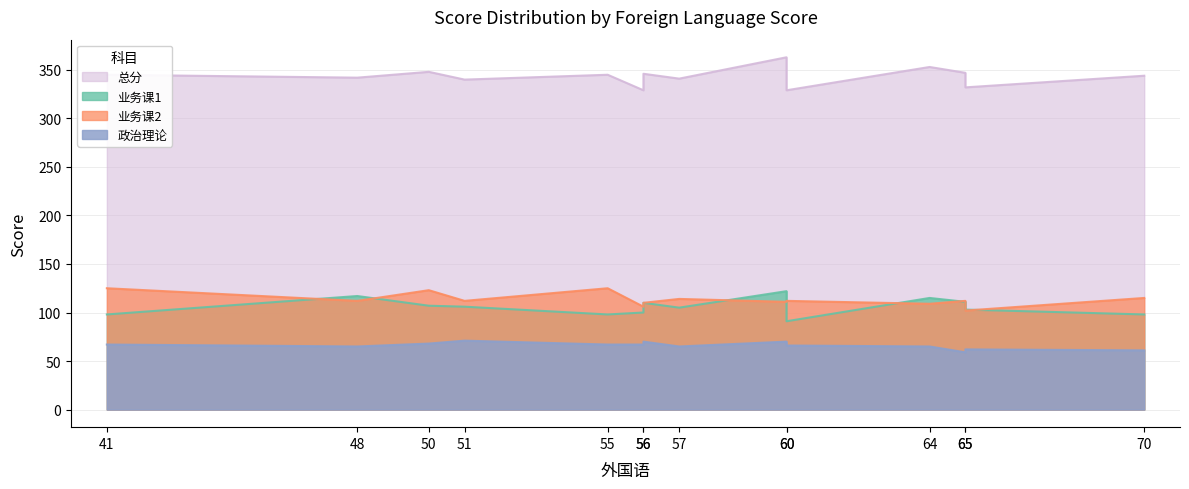

What is the total value across all series at 51?

629